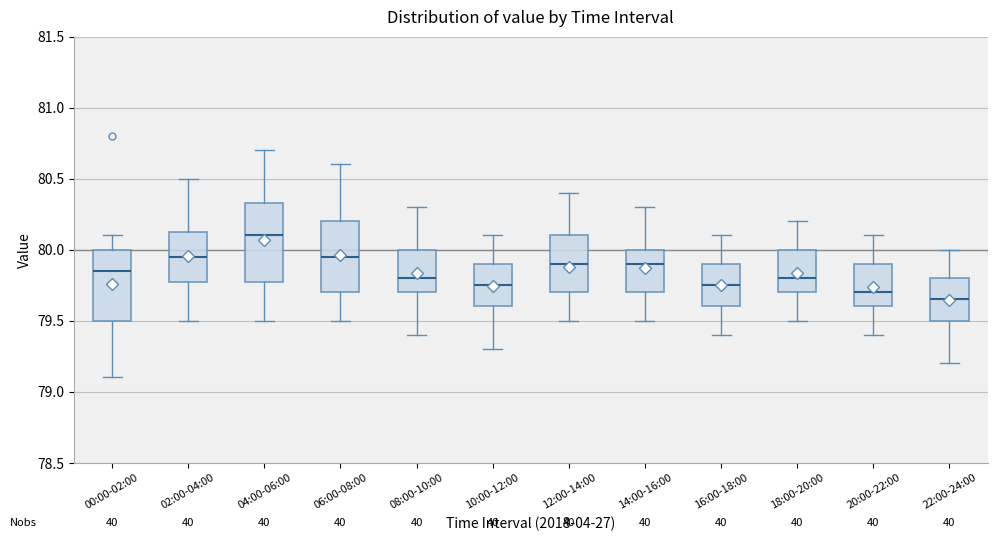

Which box has the highest median line?

04:00-06:00